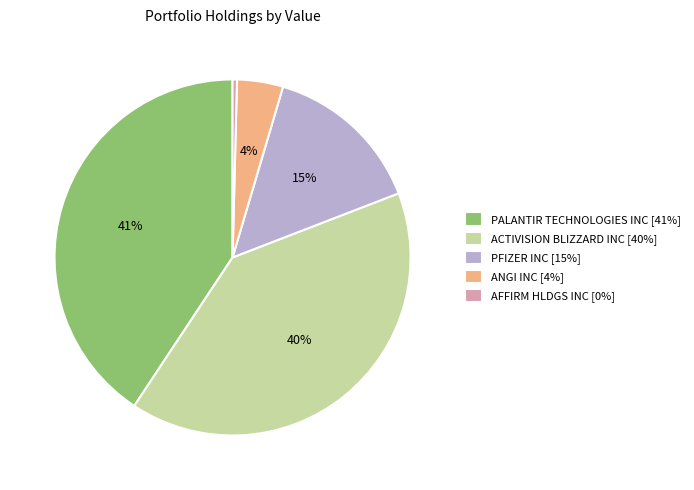

Rank the categories by value from lowest to highest.

AFFIRM HLDGS INC, ANGI INC, PFIZER INC, ACTIVISION BLIZZARD INC, PALANTIR TECHNOLOGIES INC